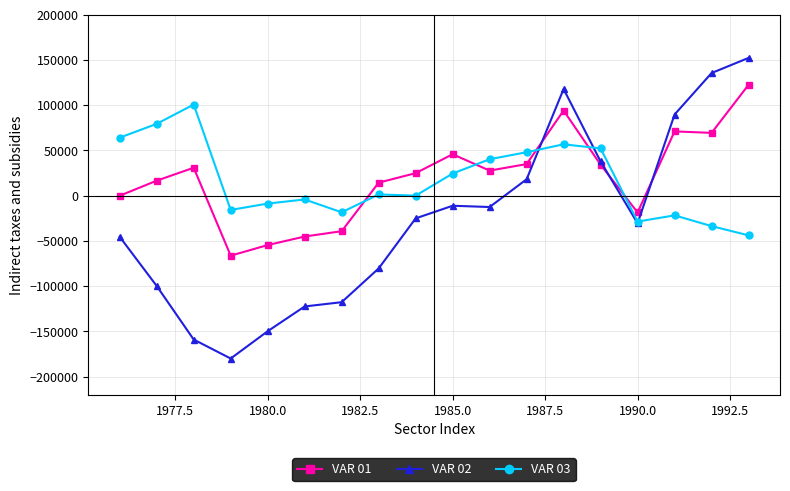

True or false: VAR 03 has more than 0 points higher than both neighbors.

True